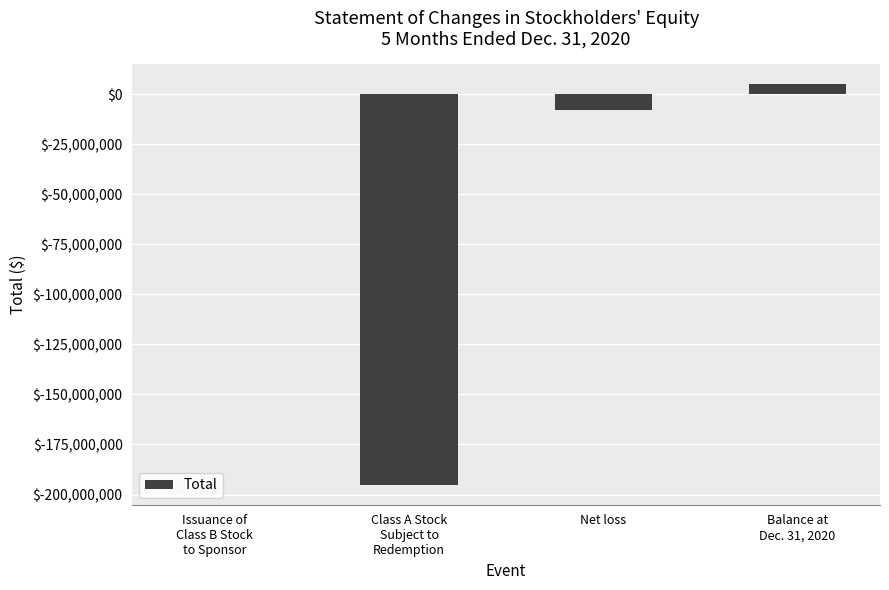

What is the sum of all values?

-197905112